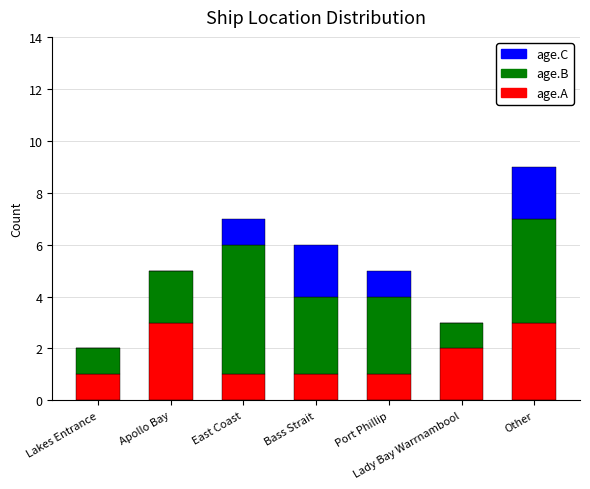

What is the sum of all age.A values?

12